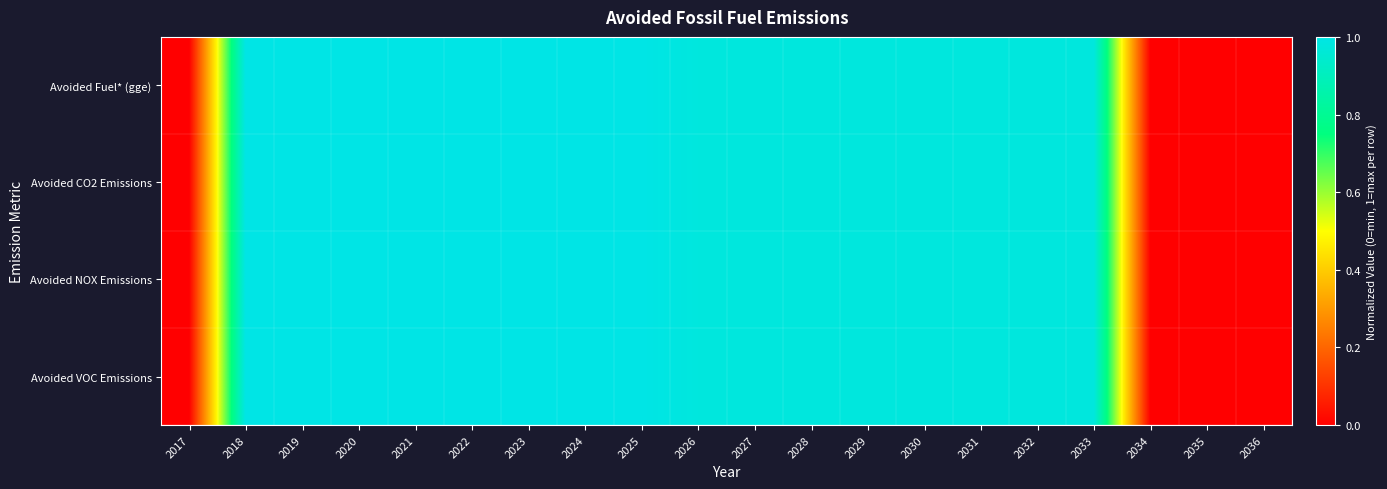

Which has a higher value, 2024 or 2021?

2024